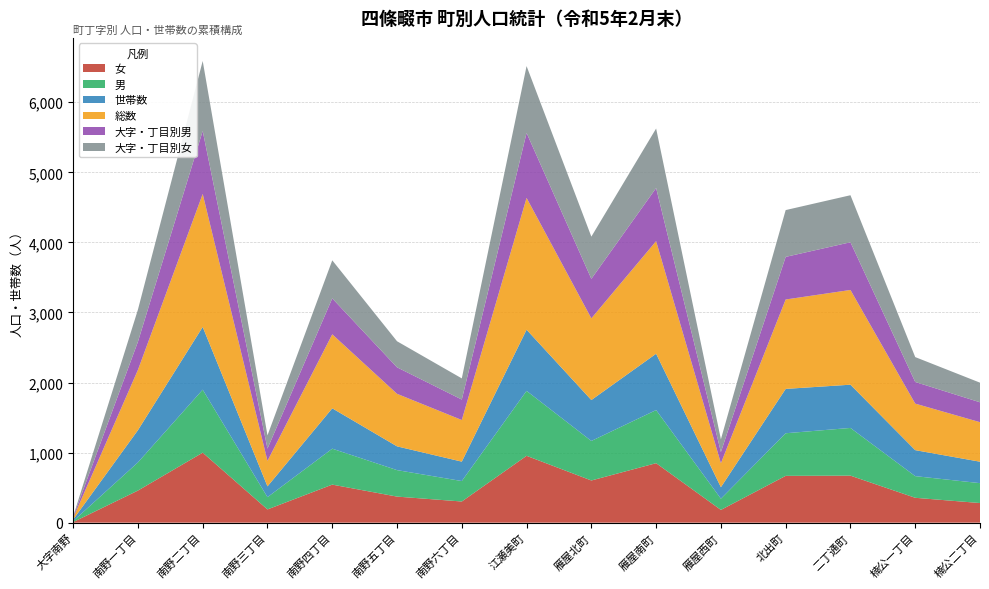

Reading left to right, what are all the values shown in this chart?

女: 大字南野=8	南野一丁目=458	南野二丁目=999	南野三丁目=189	南野四丁目=543	南野五丁目=372	南野六丁目=302	江瀬美町=954	雁屋北町=602	雁屋南町=849	雁屋西町=182	北出町=668	二丁通町=671	楠公一丁目=355	楠公二丁目=280
男: 大字南野=14	南野一丁目=402	南野二丁目=899	南野三丁目=175	南野四丁目=513	南野五丁目=378	南野六丁目=292	江瀬美町=927	雁屋北町=564	雁屋南町=758	雁屋西町=160	北出町=608	二丁通町=681	楠公一丁目=309	楠公二丁目=284
世帯数: 大字南野=22	南野一丁目=460	南野二丁目=895	南野三丁目=154	南野四丁目=576	南野五丁目=339	南野六丁目=277	江瀬美町=873	雁屋北町=584	雁屋南町=804	雁屋西町=164	北出町=633	二丁通町=617	楠公一丁目=371	楠公二丁目=306
総数: 大字南野=22	南野一丁目=860	南野二丁目=1898	南野三丁目=364	南野四丁目=1056	南野五丁目=750	南野六丁目=594	江瀬美町=1881	雁屋北町=1166	雁屋南町=1607	雁屋西町=342	北出町=1276	二丁通町=1352	楠公一丁目=664	楠公二丁目=564
大字・丁目別男: 大字南野=14	南野一丁目=402	南野二丁目=899	南野三丁目=175	南野四丁目=513	南野五丁目=378	南野六丁目=292	江瀬美町=927	雁屋北町=564	雁屋南町=758	雁屋西町=160	北出町=608	二丁通町=681	楠公一丁目=309	楠公二丁目=284
大字・丁目別女: 大字南野=8	南野一丁目=458	南野二丁目=999	南野三丁目=189	南野四丁目=543	南野五丁目=372	南野六丁目=302	江瀬美町=954	雁屋北町=602	雁屋南町=849	雁屋西町=182	北出町=668	二丁通町=671	楠公一丁目=355	楠公二丁目=280